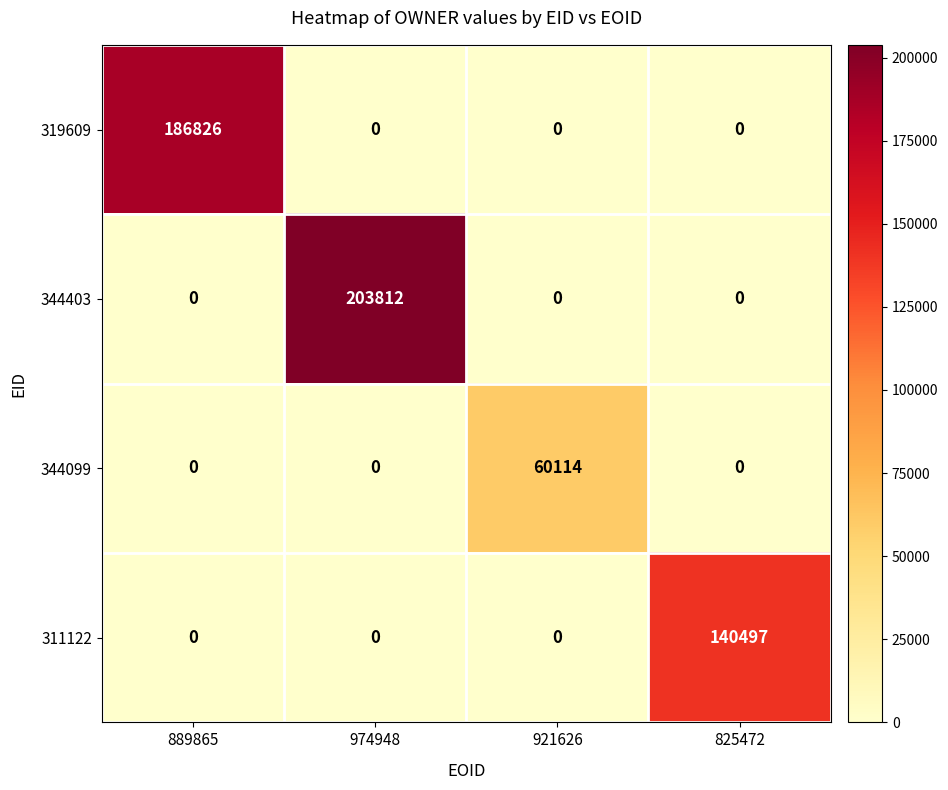

What is the difference between the maximum and minimum values in the 344403 series?

203812